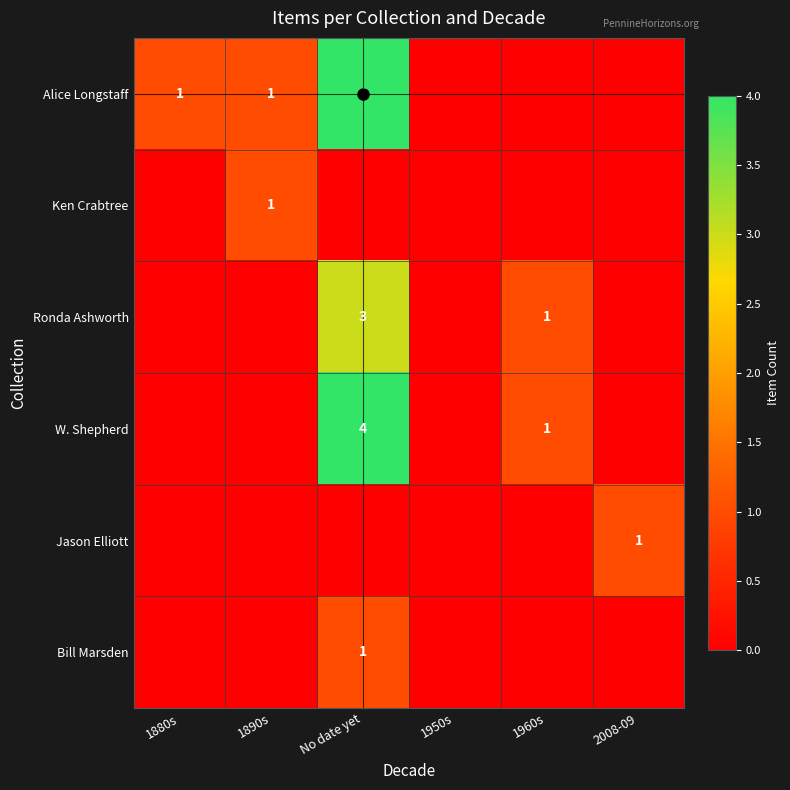

Which category has the lowest value across all series?

1950s